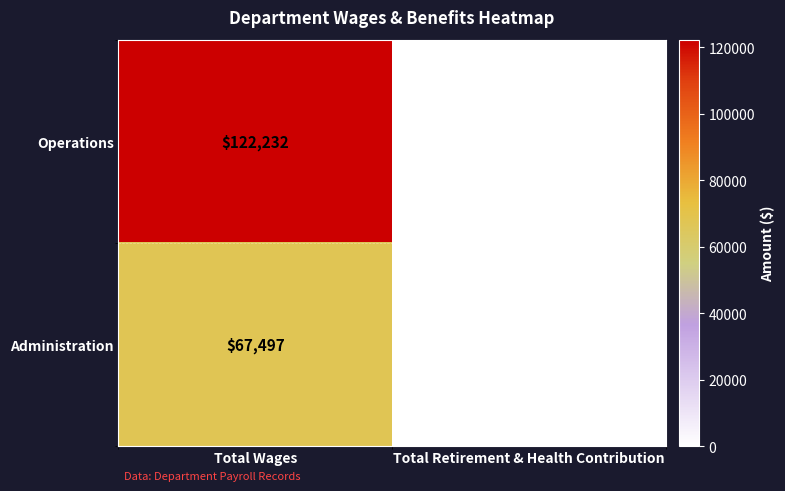

Is the value of Operations at Total Wages greater than the value of Administration at Total Wages?

Yes